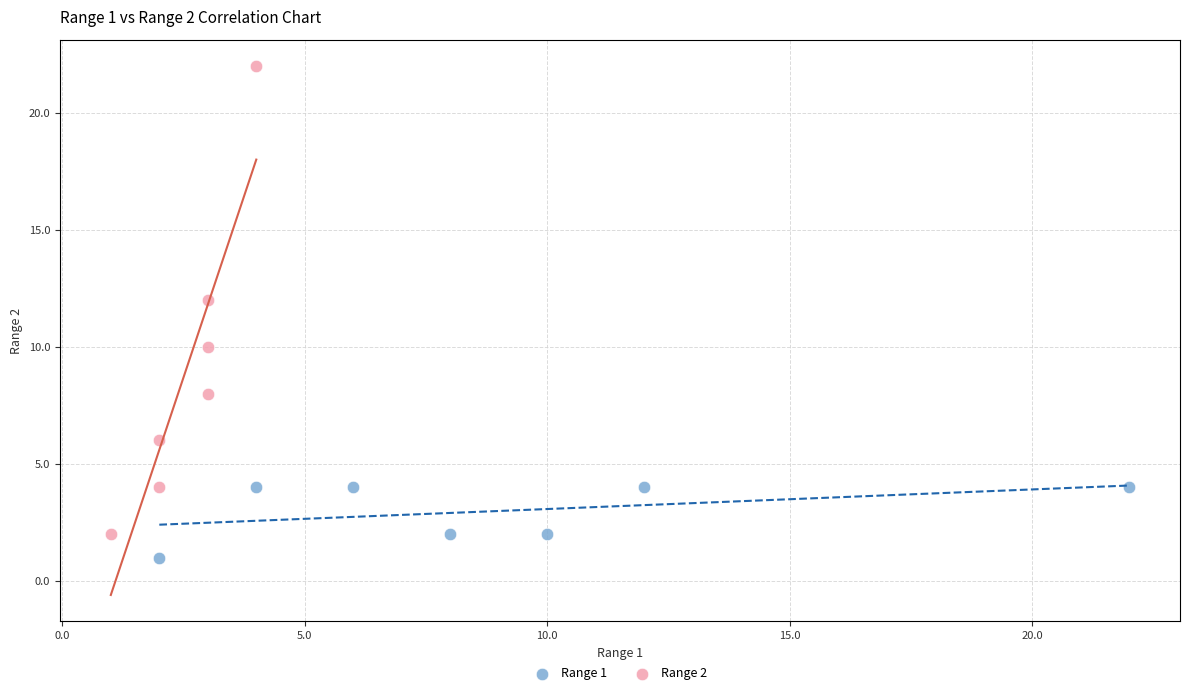

Which series contains the lowest Y value?

Range 1